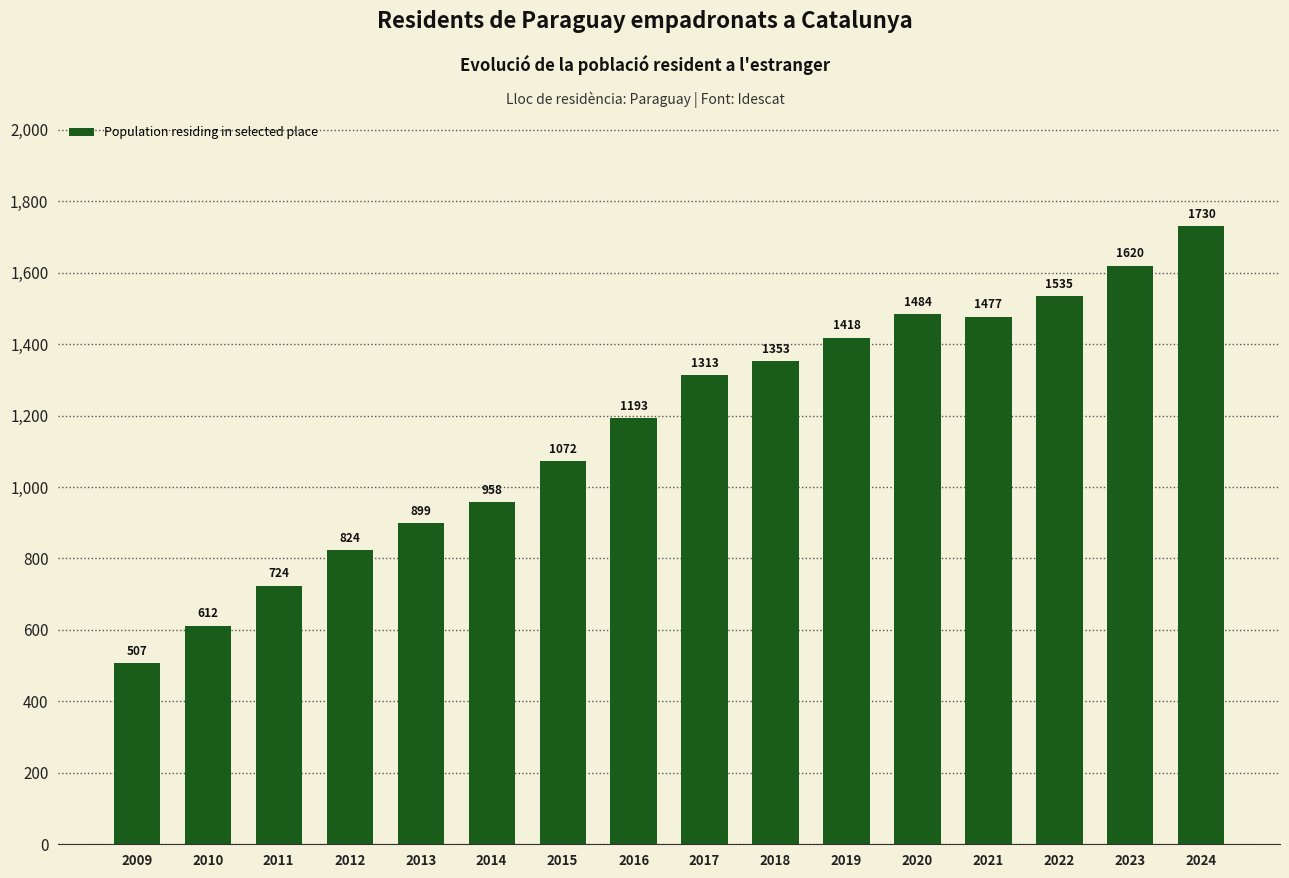

Which has a higher value, 2017 or 2013?

2017